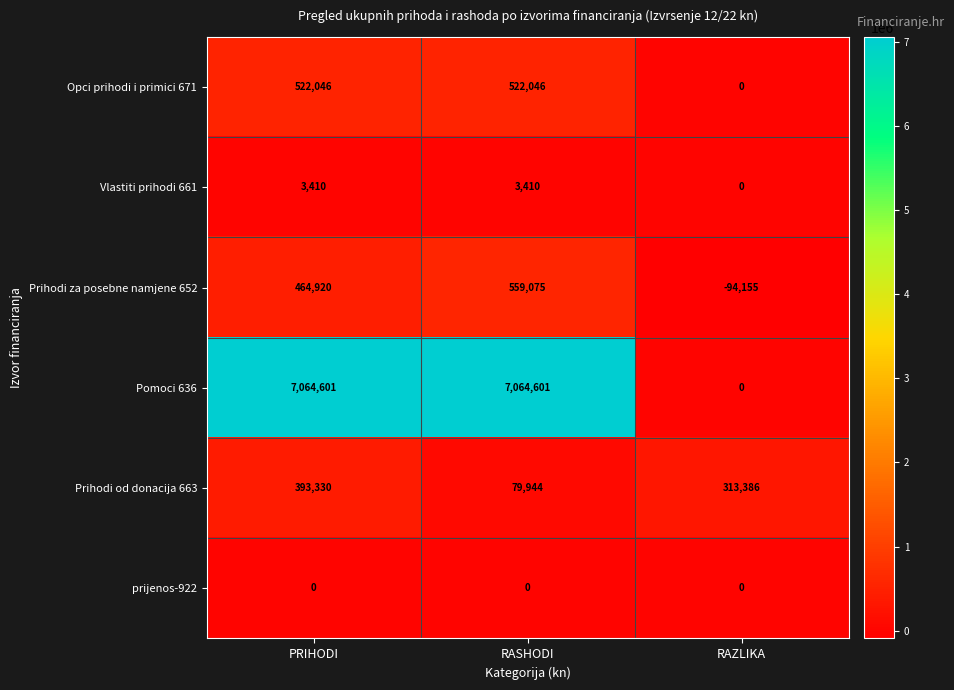

What is the greatest value displayed?

7064601